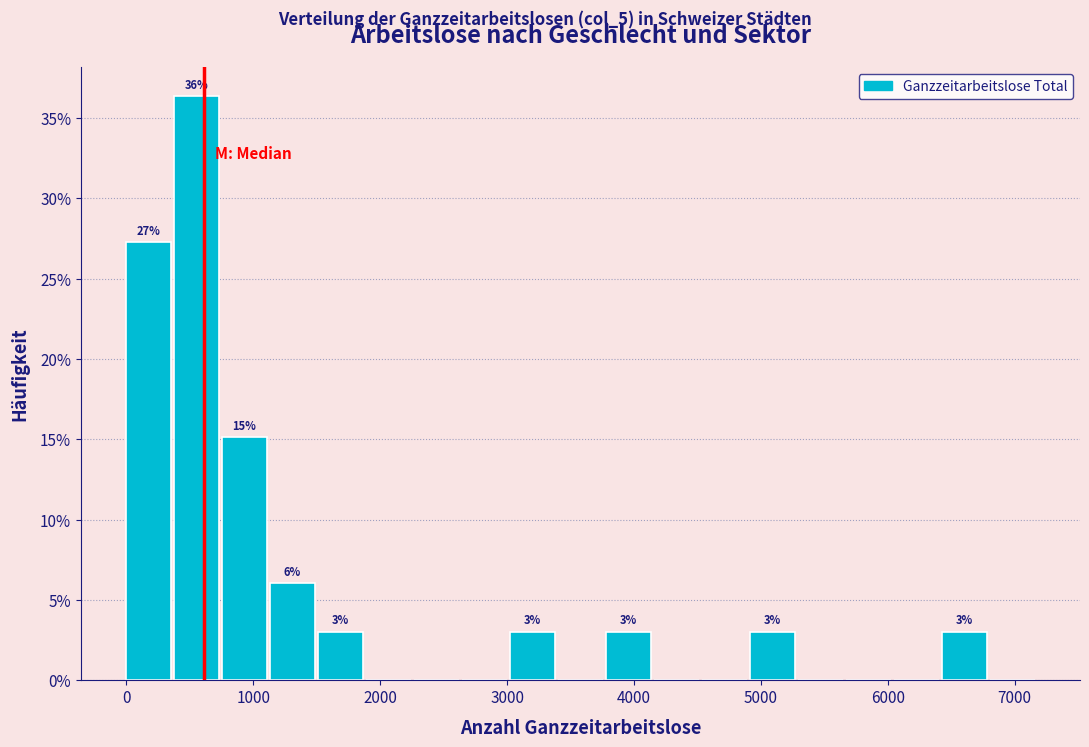

Read against the x-axis, roughly where is the centre of the tallest bar?

600